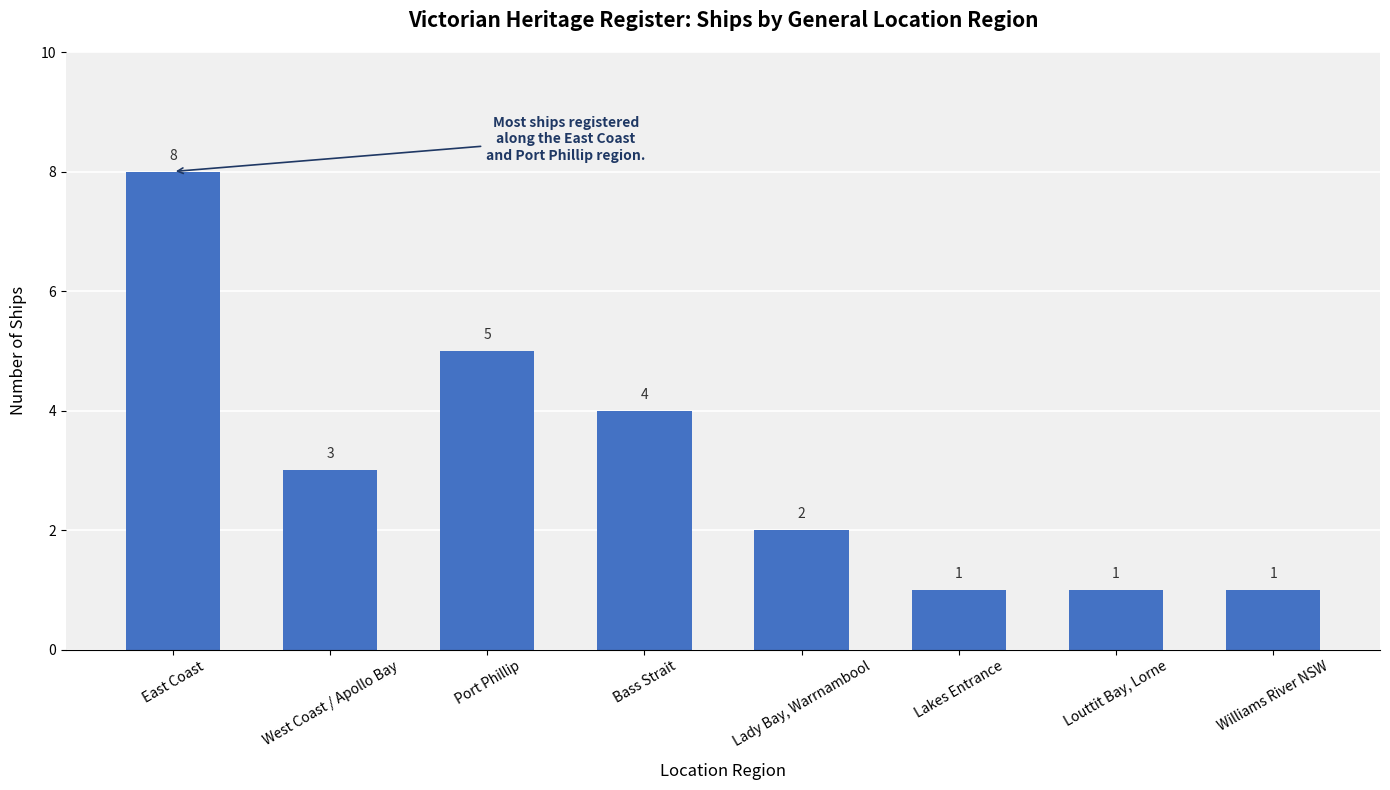

What is the sum of all values?

25